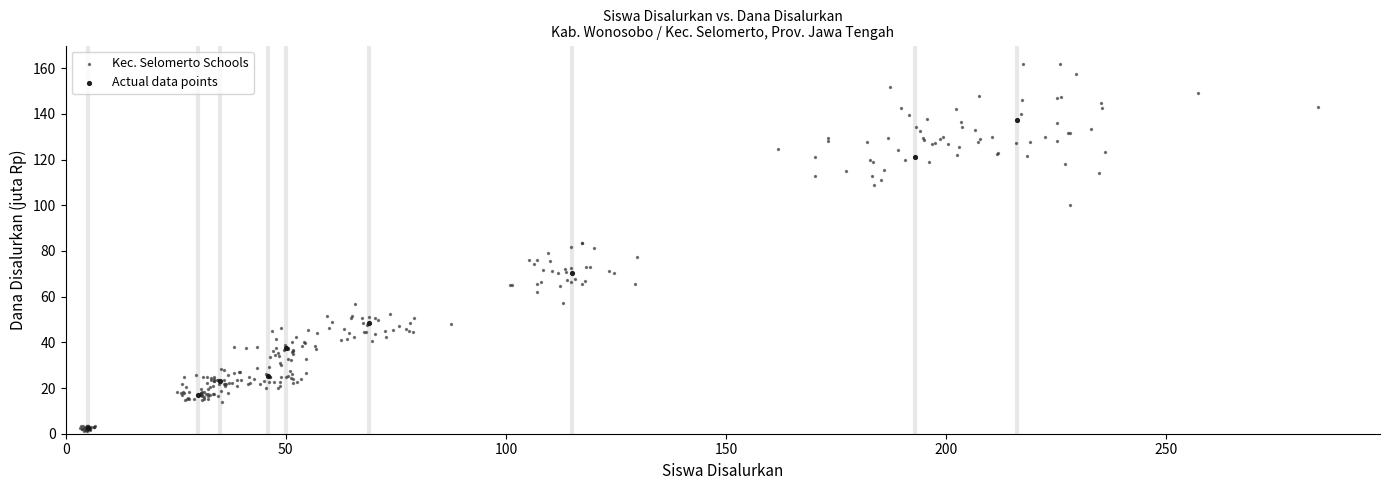

Which series has the largest Y range (max minus min)?

Kec. Selomerto Schools